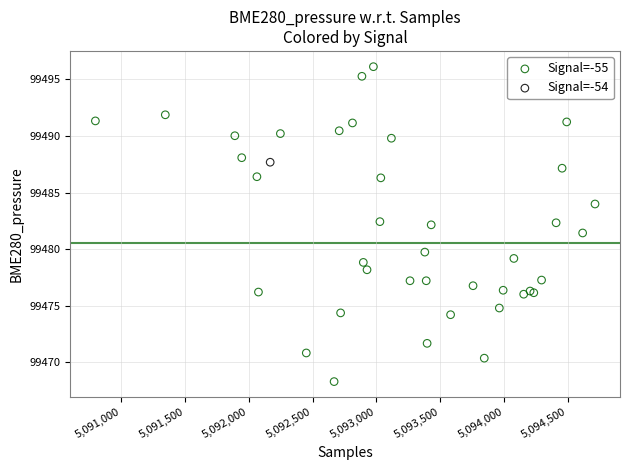

What are all the series names shown in the legend?

Signal=-55, Signal=-54